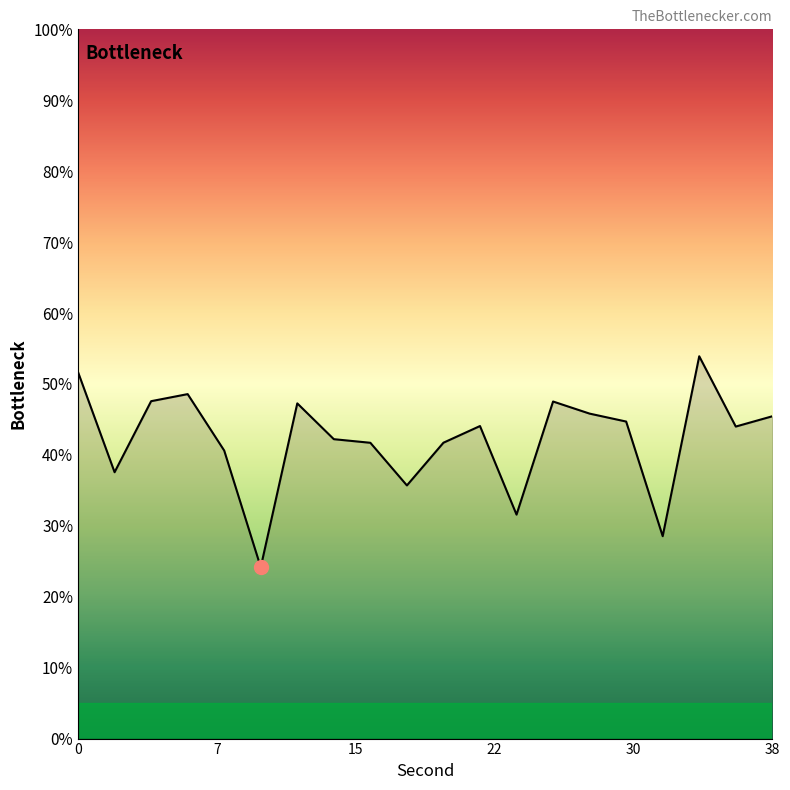

What is the sum of all values?

844.3